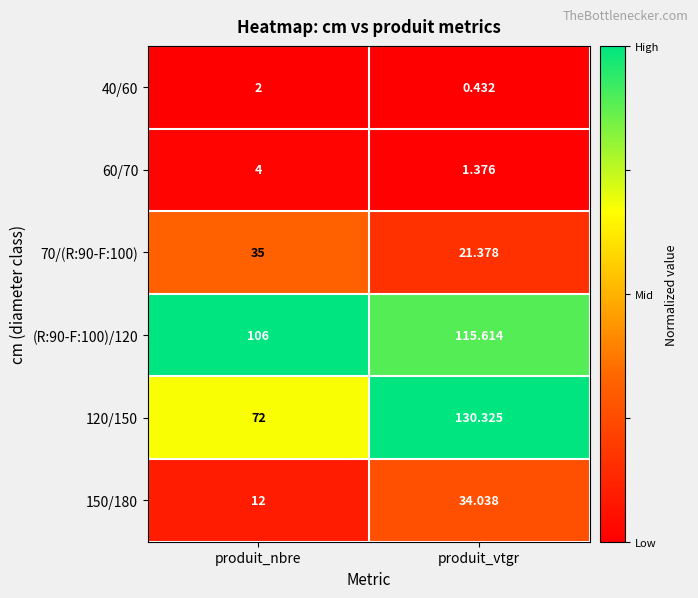

Is the value of 70/(R:90-F:100) at produit_vtgr greater than the value of 120/150 at produit_vtgr?

No